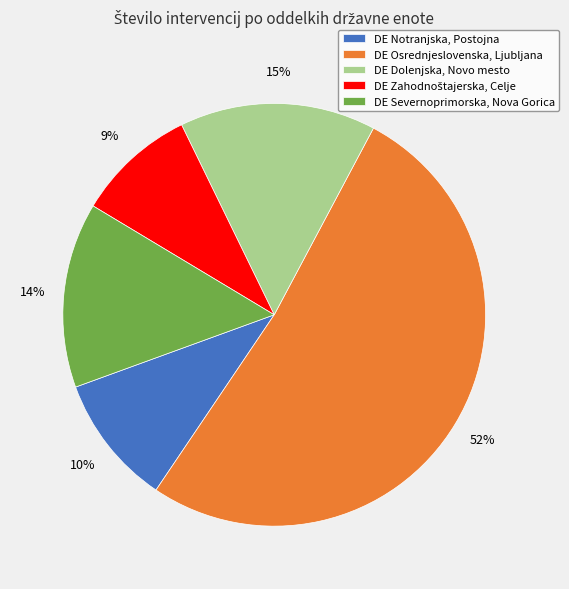

Does DE Osrednjeslovenska, Ljubljana represent more than half of the total?

Yes